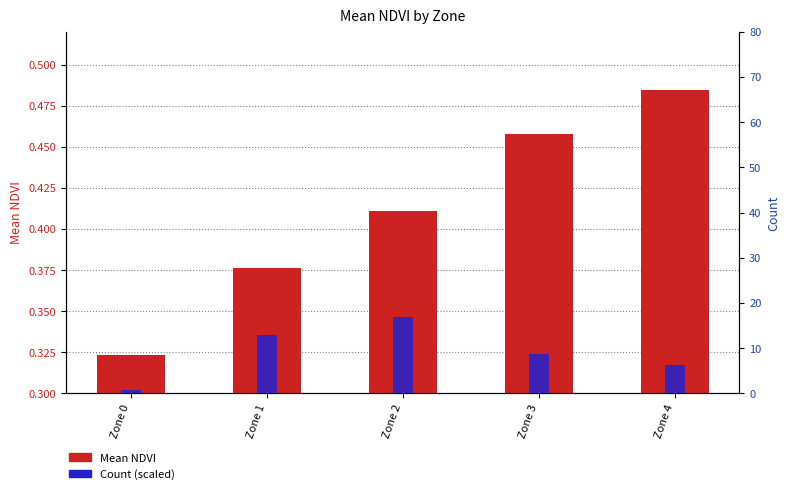

True or false: Mean NDVI has a value of 0.4 at Zone 1.

True